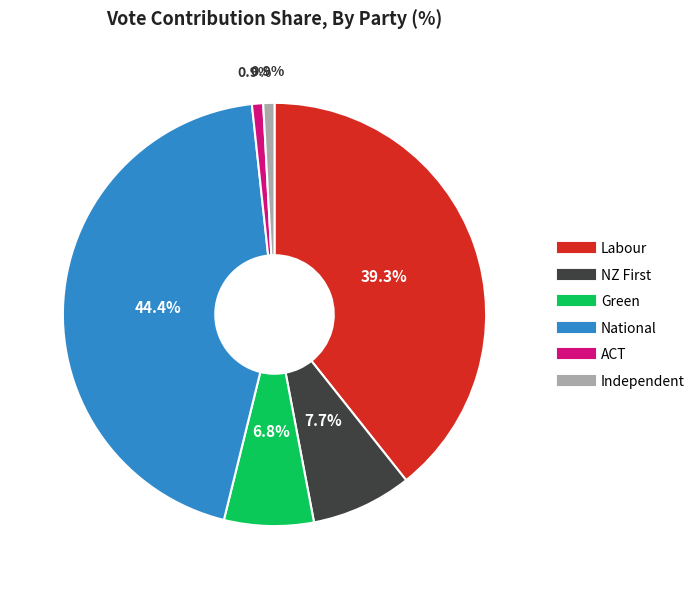

Approximately how many times larger is the value at ACT compared to Green?

0.1